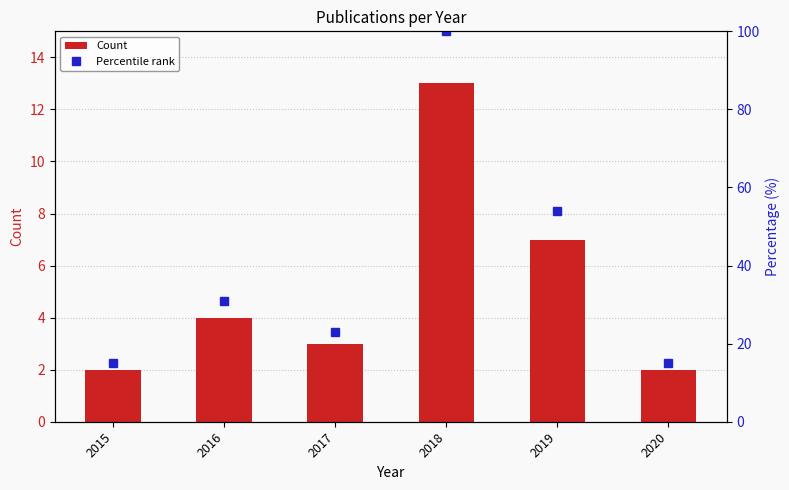

Rank the series at 2020 from highest to lowest value.

Percentile rank, Count